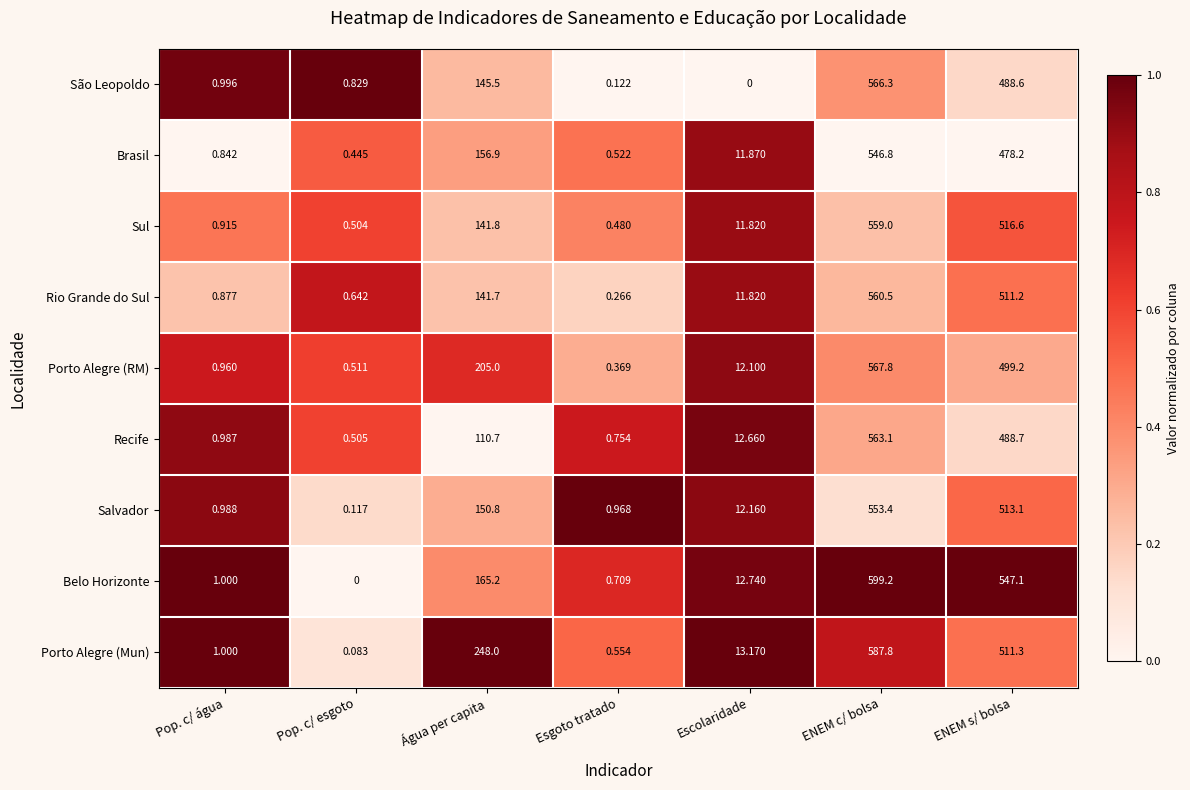

At which label does Belo Horizonte reach its minimum?

Pop. c/ esgoto